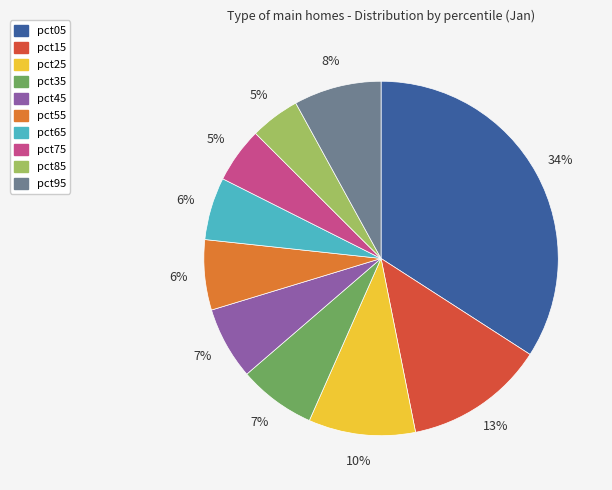

What percentage is the pct05 slice, to the nearest percent?

34%